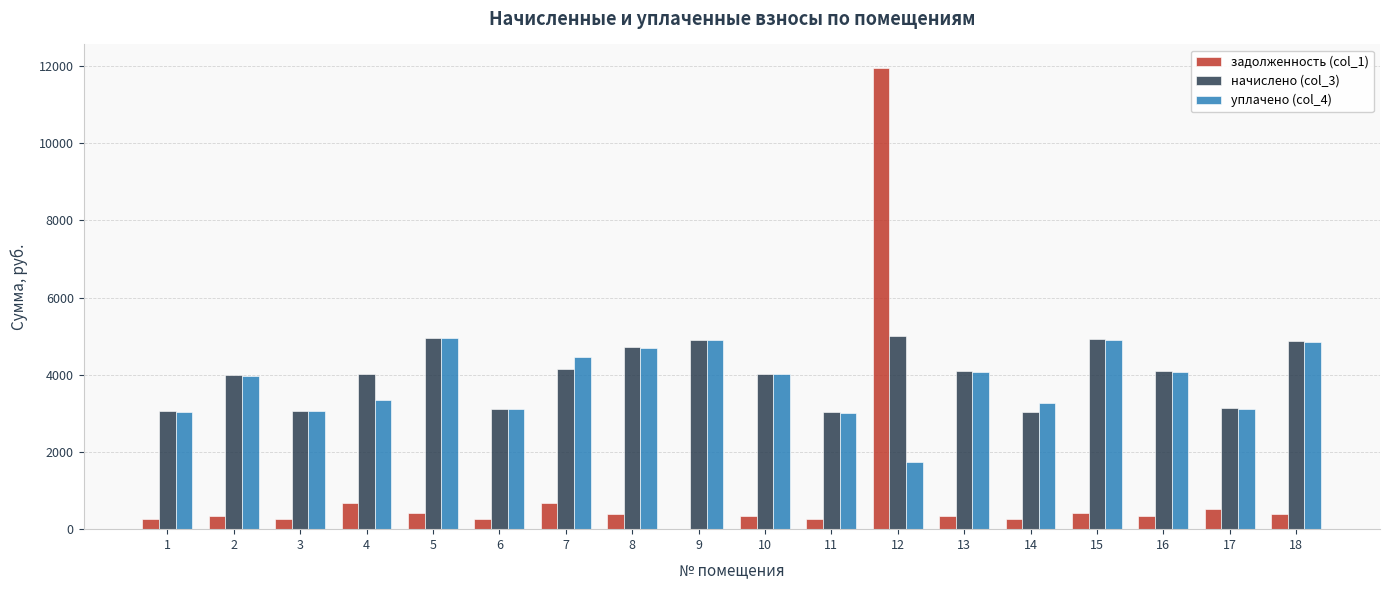

How many distinct data groups are displayed?

3